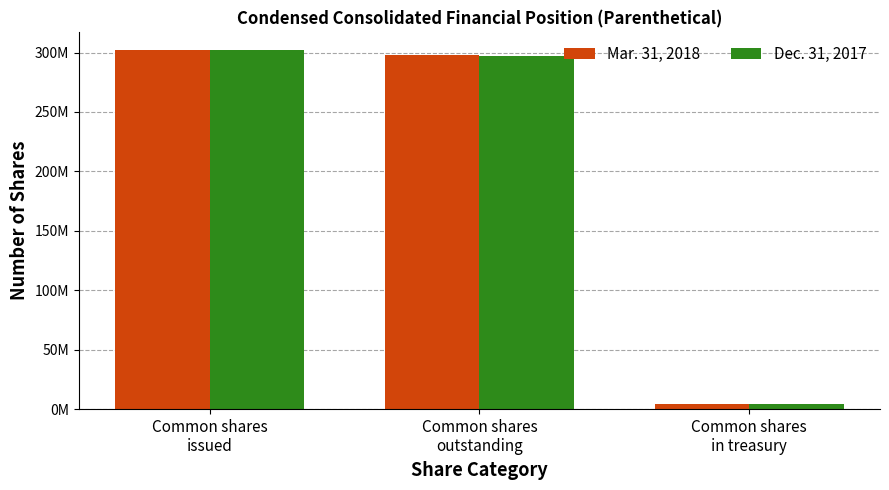

Which series has the widest spread of values?

Mar. 31, 2018